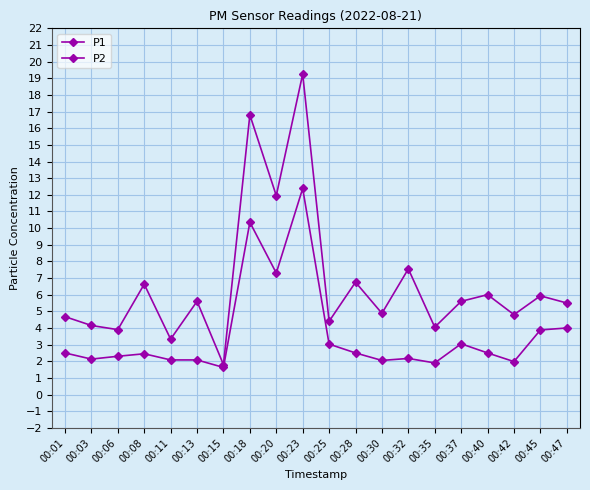

How many series are shown in this chart?

2